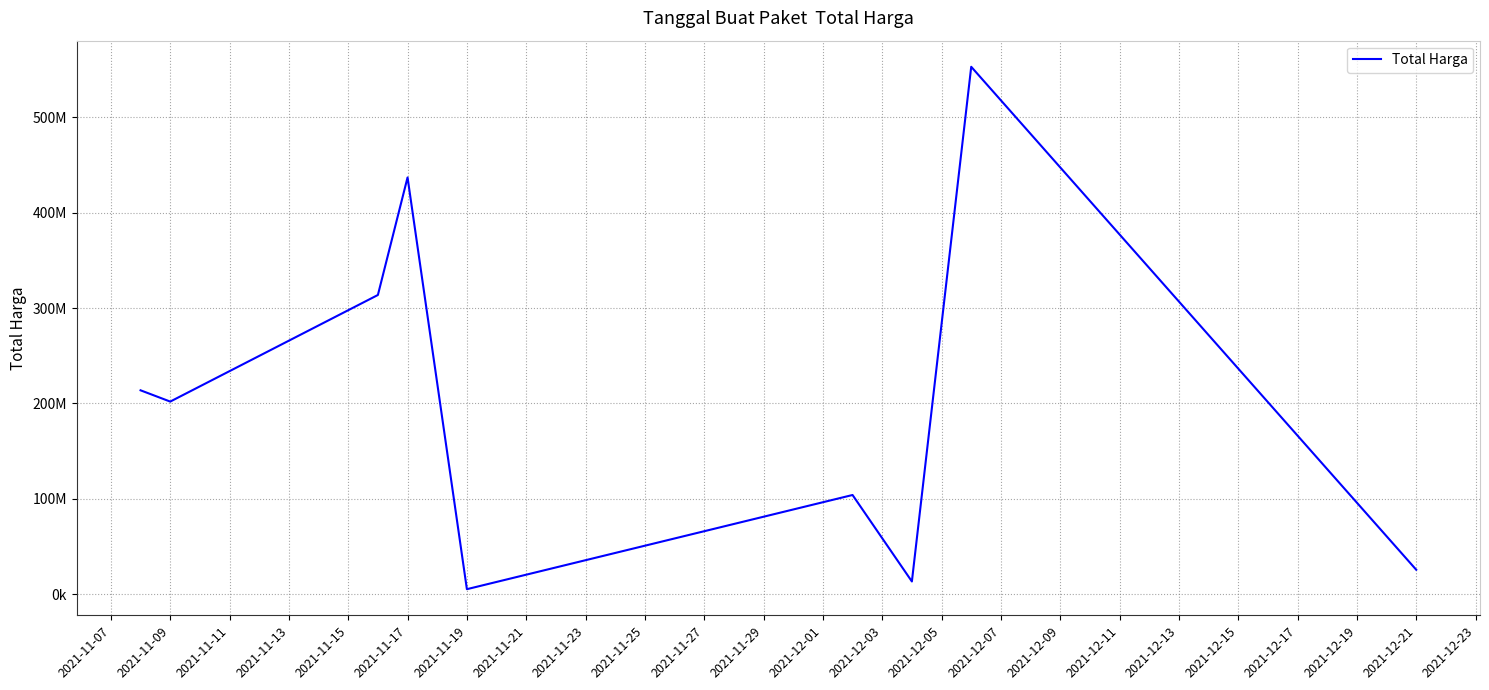

Does the chart display data point markers on the line(s)?

No